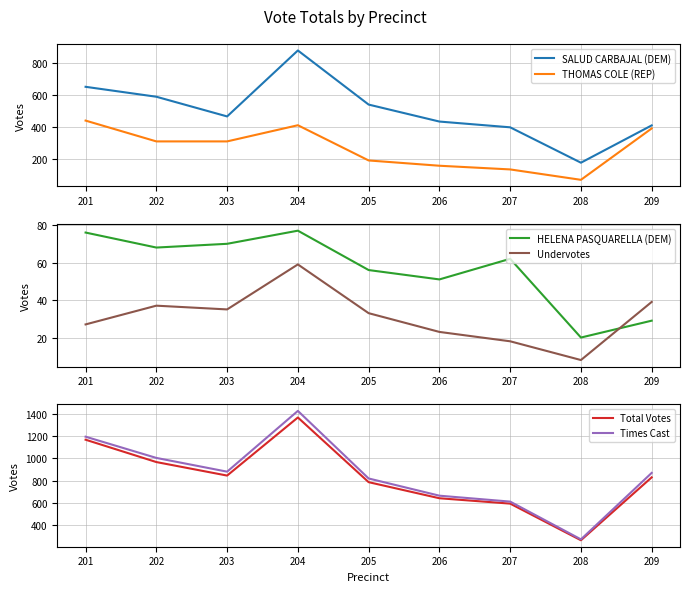

True or false: Total Votes and THOMAS COLE (REP) cross at least once.

False